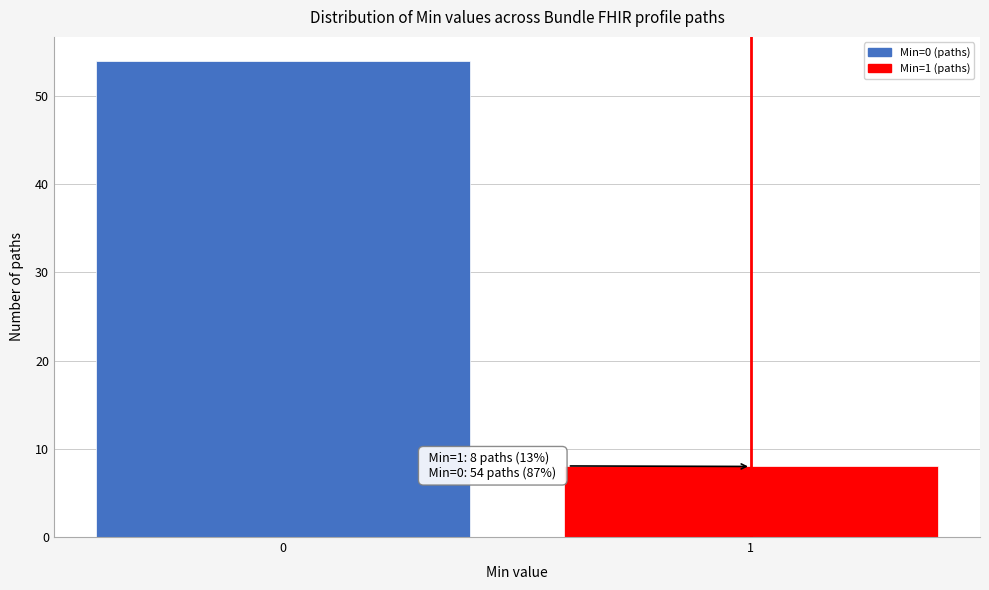

Reading left to right, transcribe all the data shown in this chart.

54	8